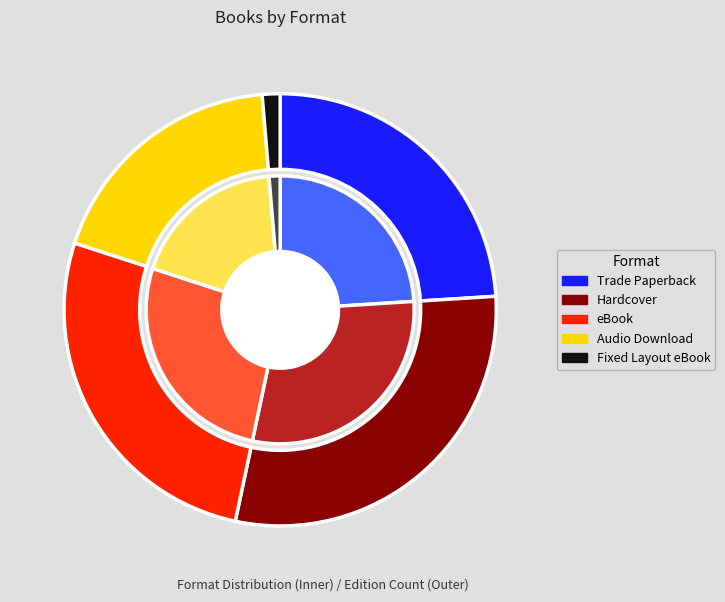

Which slice is the largest?

Hardcover